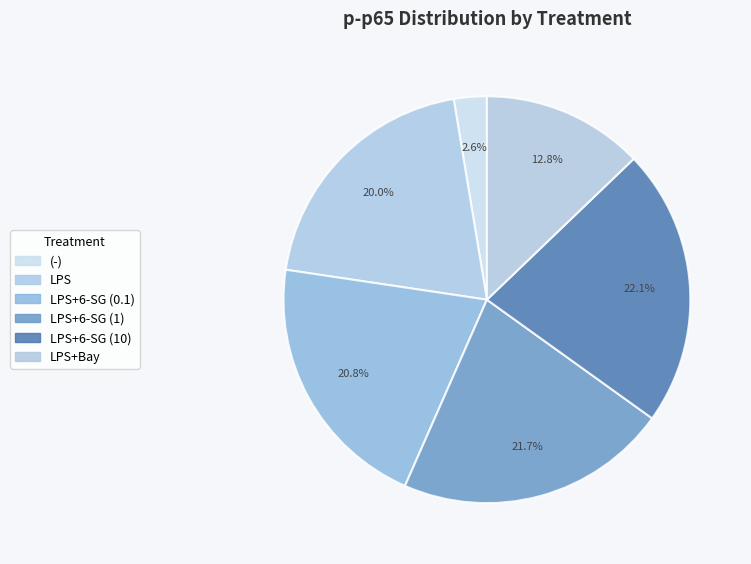

Count the number of slices in the pie.

6